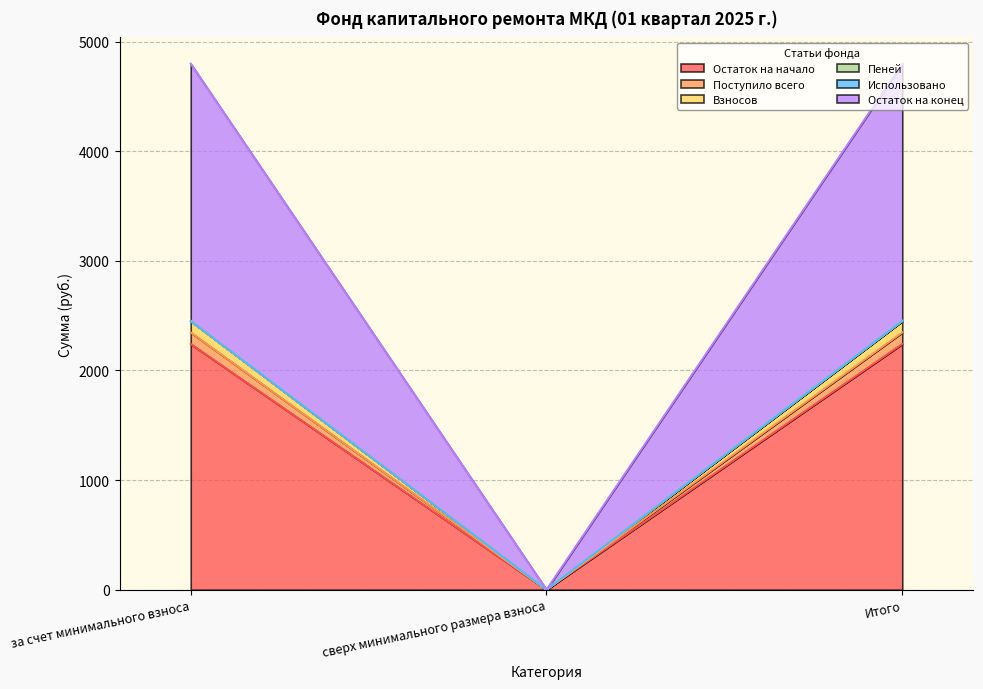

At how many categories does at least one series exceed 0?

2